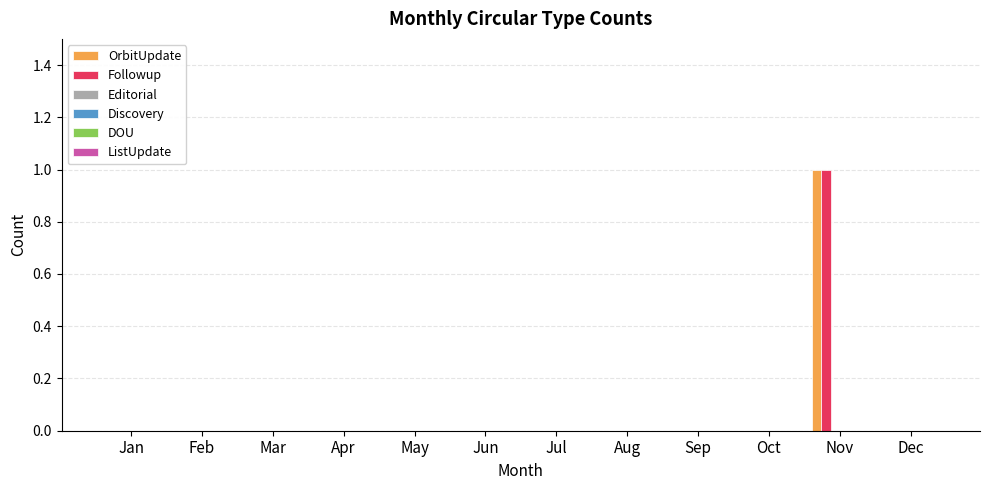

How many categories are shown in the chart?

12